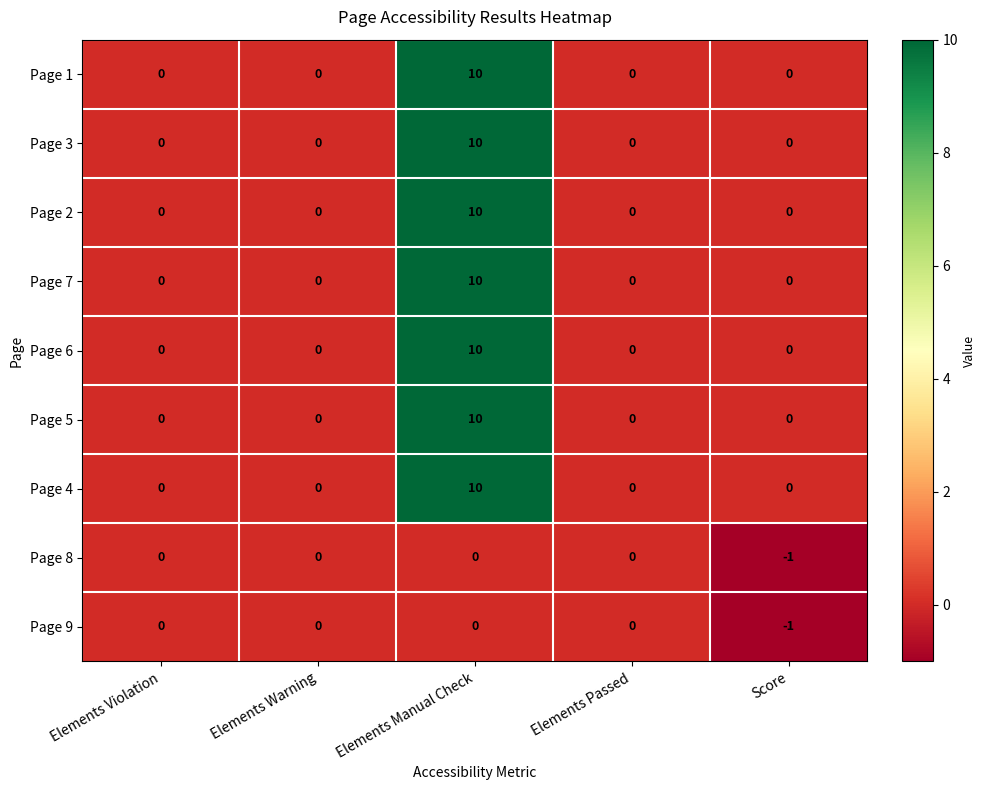

The Page 6 series shows 10 at Elements Manual Check. True or false?

True